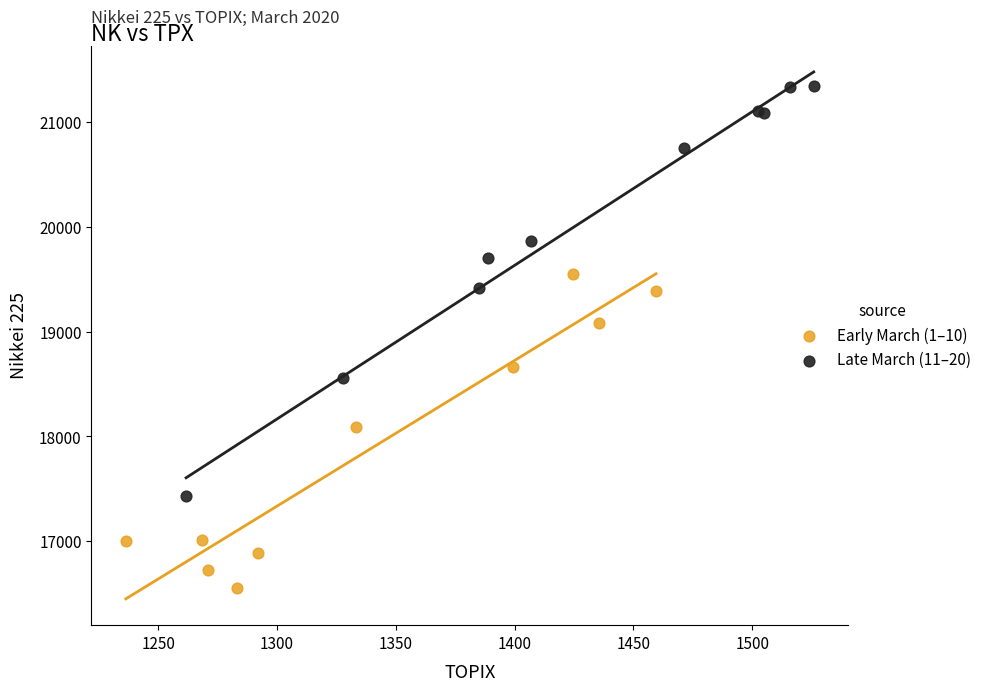

Which series contains the highest Y value?

Late March (11–20)